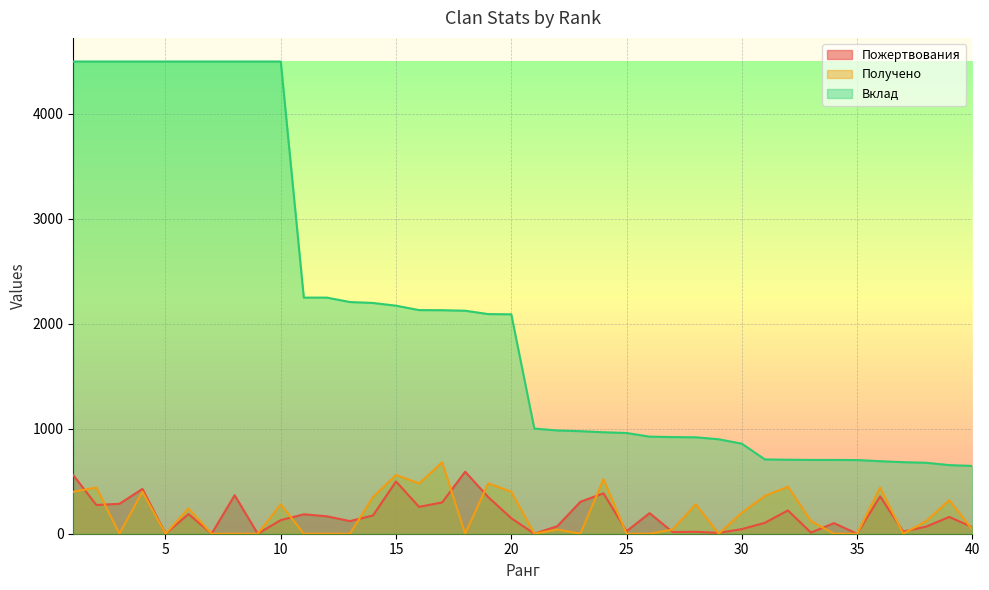

The value of Получено at 4 is 578. True or false?

False